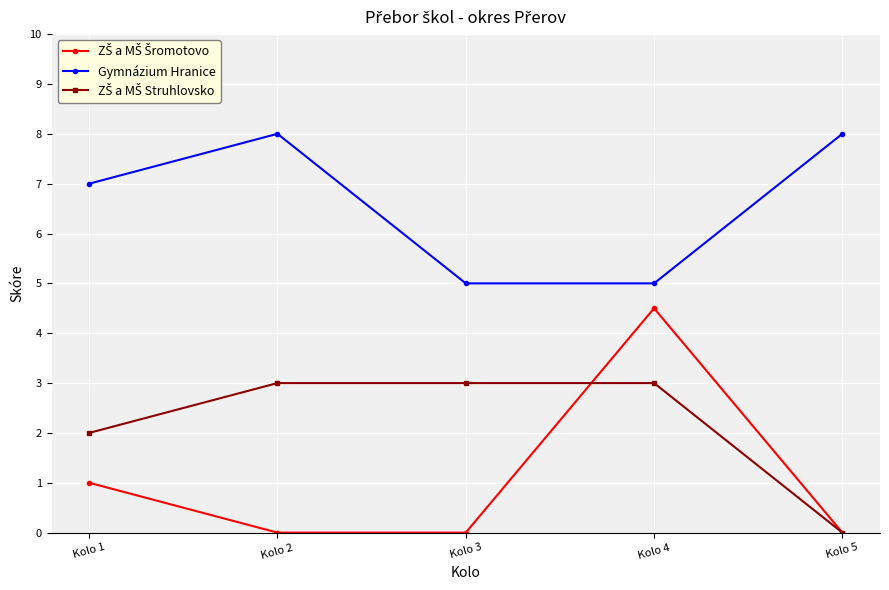

Where is the first local maximum for Gymnázium Hranice?

Kolo 2